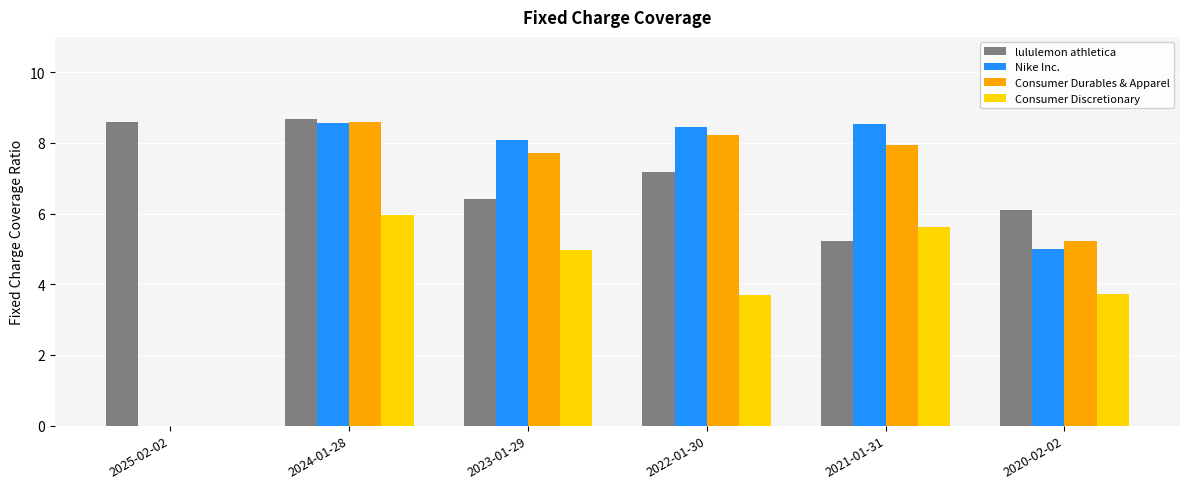

What is the sum of all Nike Inc. values?

38.6